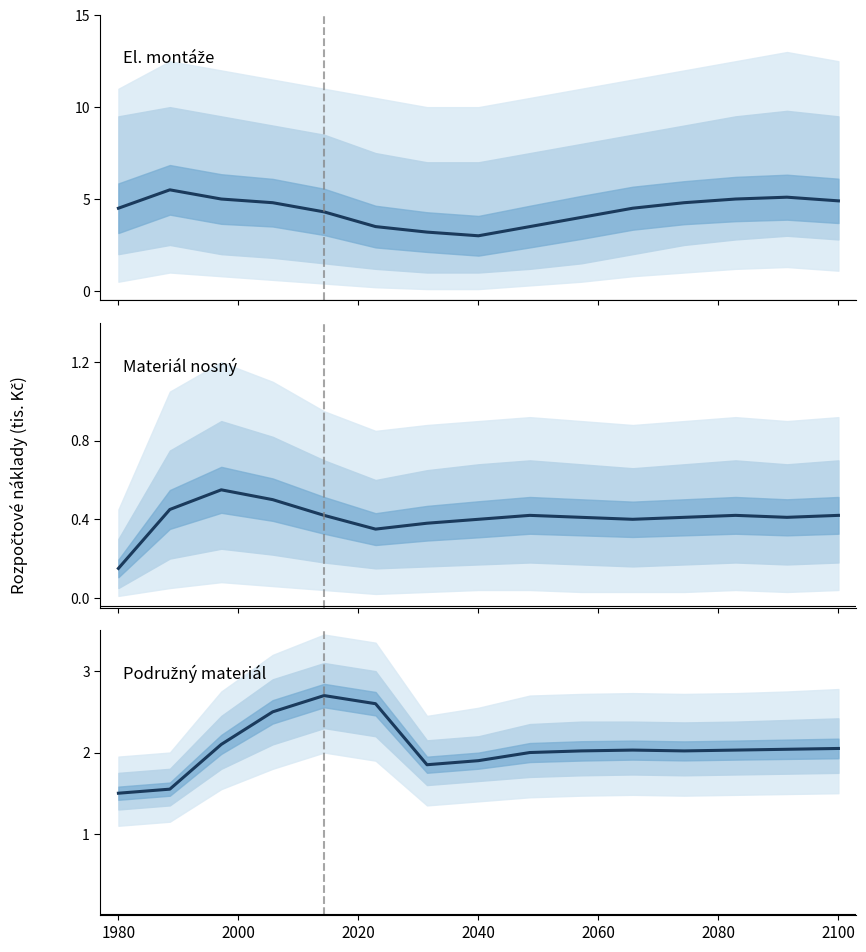

List the series in order of their overall mean, highest first.

El. montáže, Podružný materiál, Materiál nosný